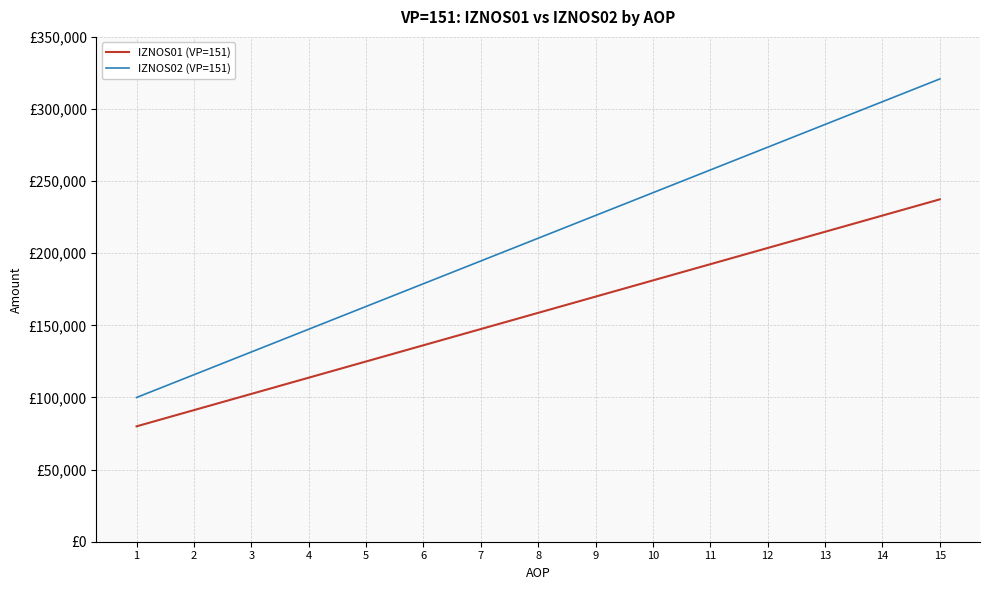

Is this an area chart (filled region under the line)?

No